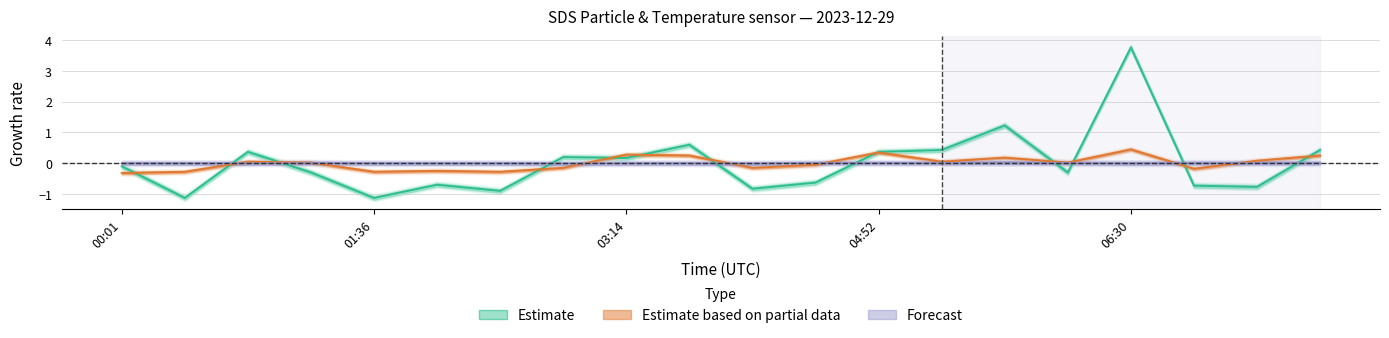

List the series in order of their overall mean, highest first.

Estimate (SDS_P1), Estimate based on partial data (SDS_P2), Forecast (Temp)